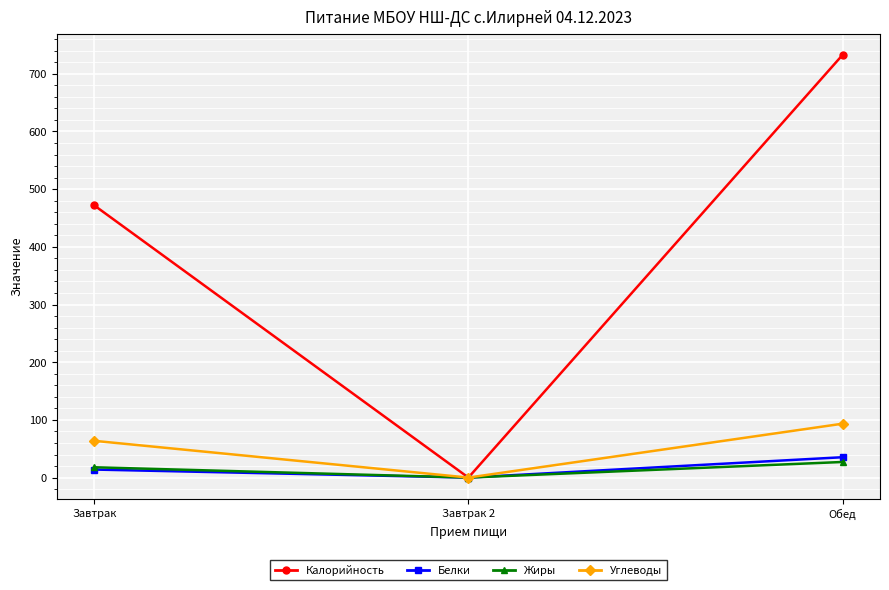

What is the total value across all series at Завтрак?

567.4